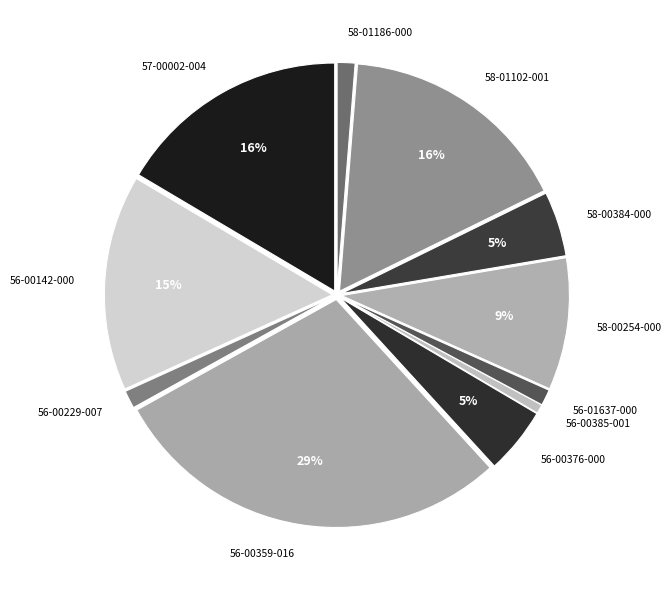

To the nearest percent, what portion does 56-00376-000 represent?

5%